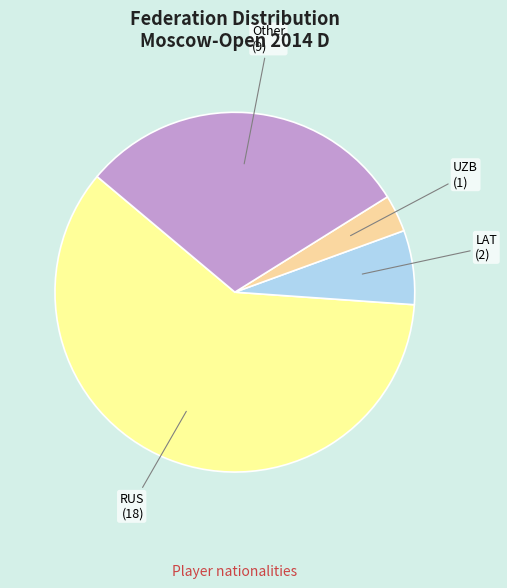

Is there any slice that represents more than half of the pie?

Yes